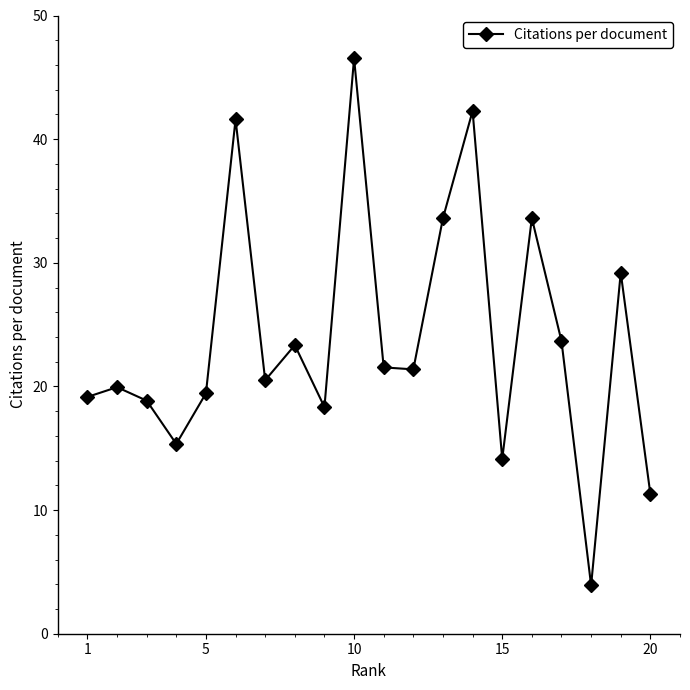

True or false: there are more than 0 points higher than both neighbors.

True